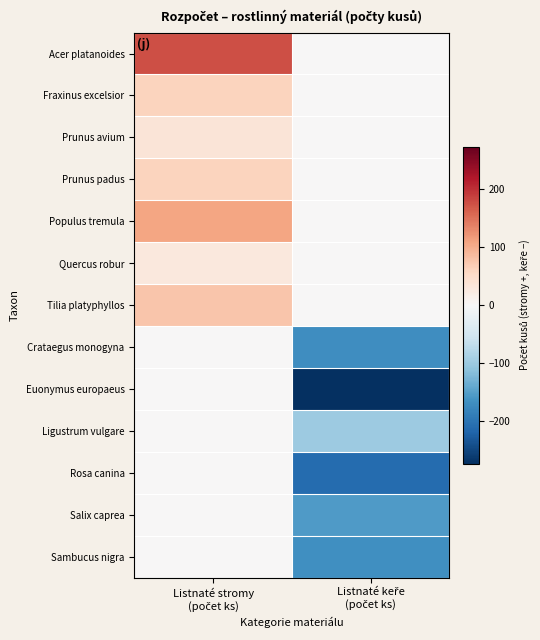

What is the total value across all series at Listnaté keře
(počet ks)?

-1076